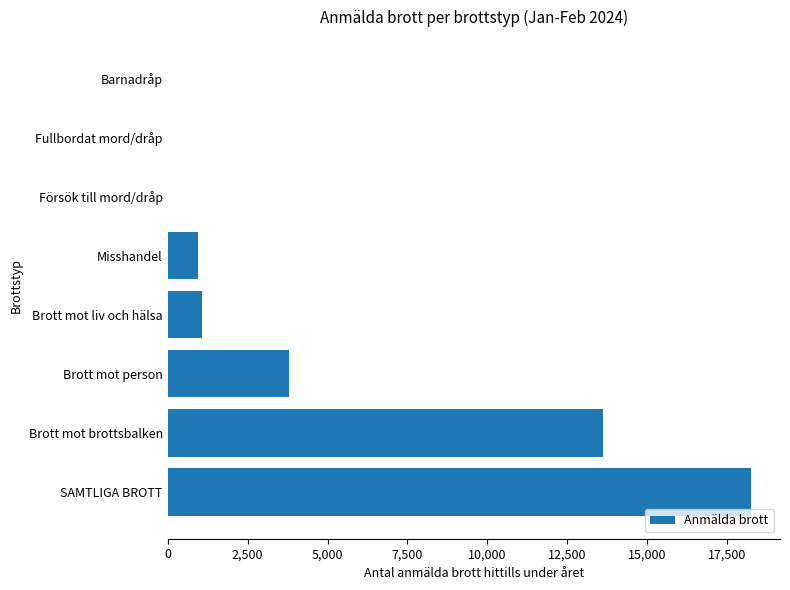

The value at Barnadråp is 0. True or false?

True